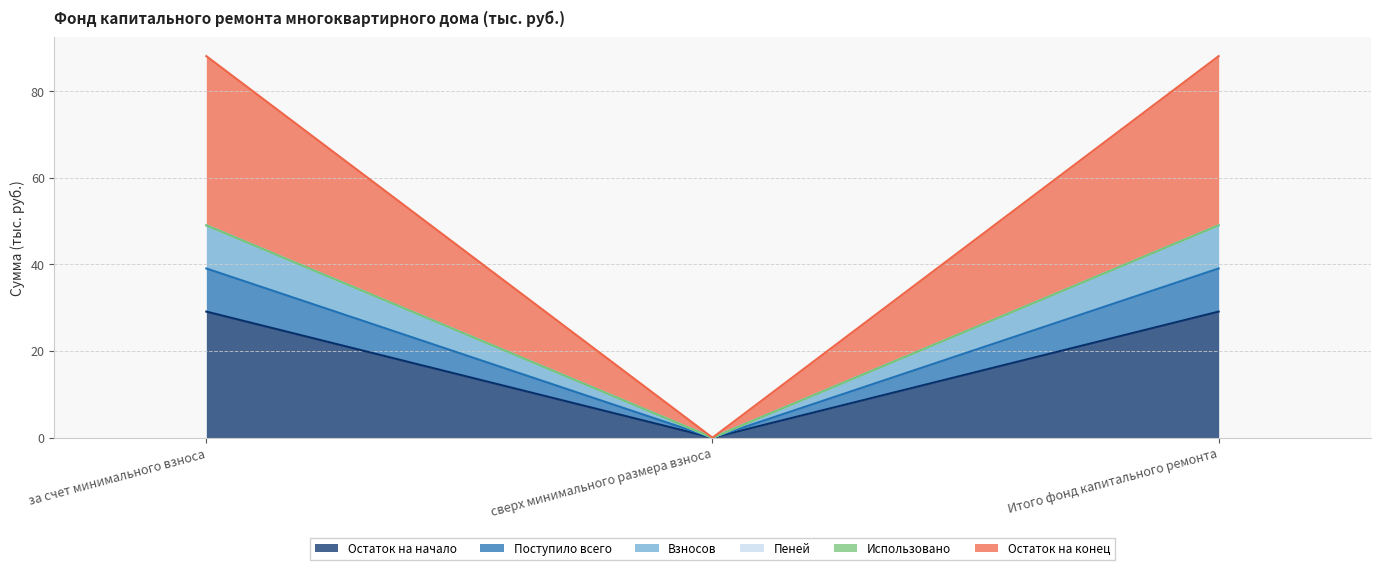

Does the chart display data point markers on the line(s)?

No